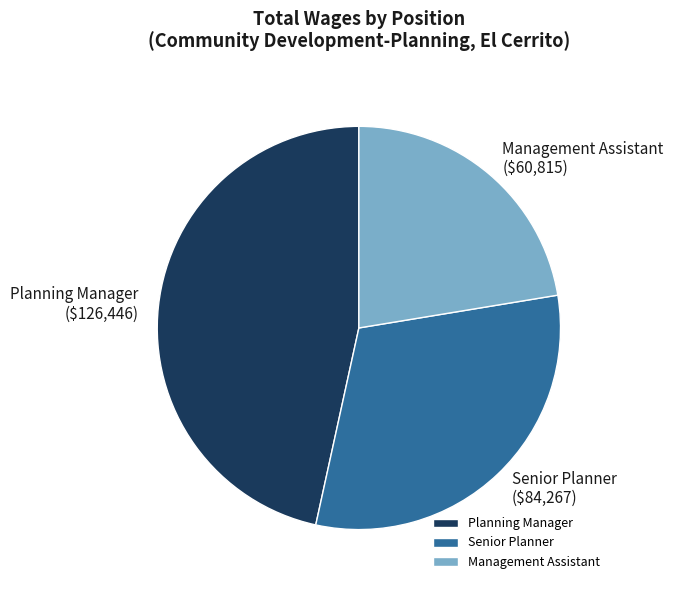

How many slices are in this pie chart?

3